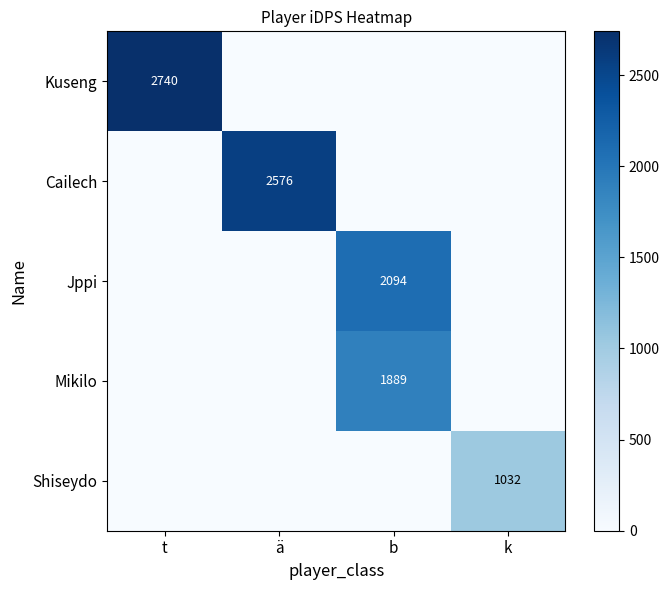

What is the total value across all series at t?

2739.8